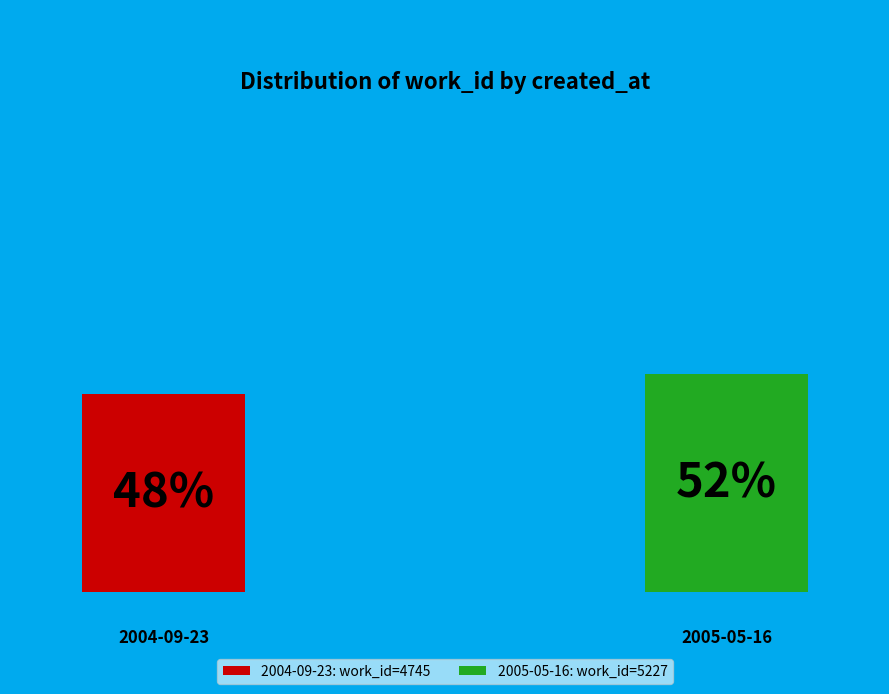

What portion of the pie excludes 2005-05-16?

47.6%